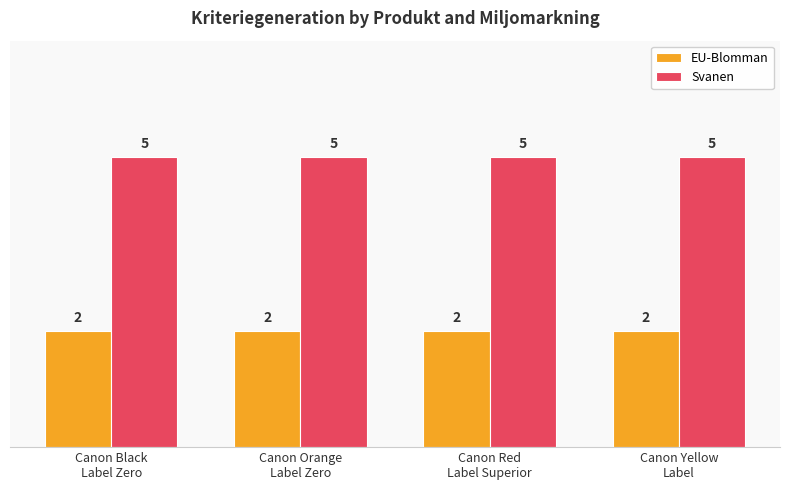

Read the Svanen value at Canon Yellow
Label.

5